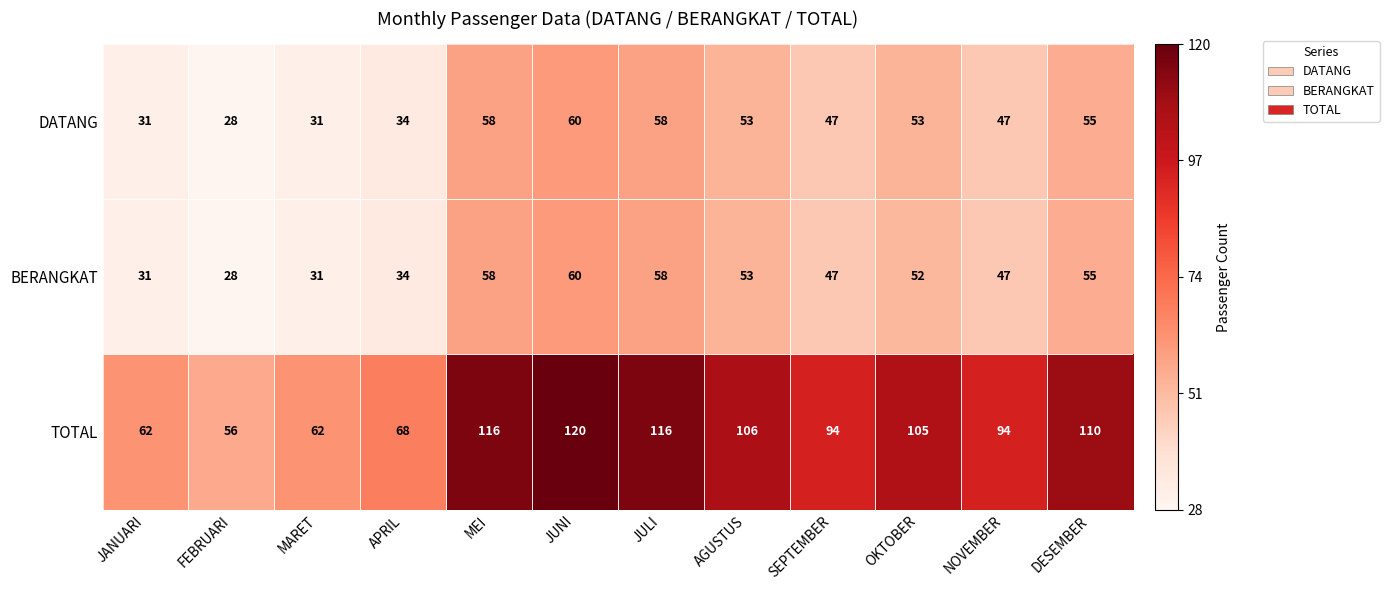

Is it true that TOTAL equals 105 at OKTOBER?

True